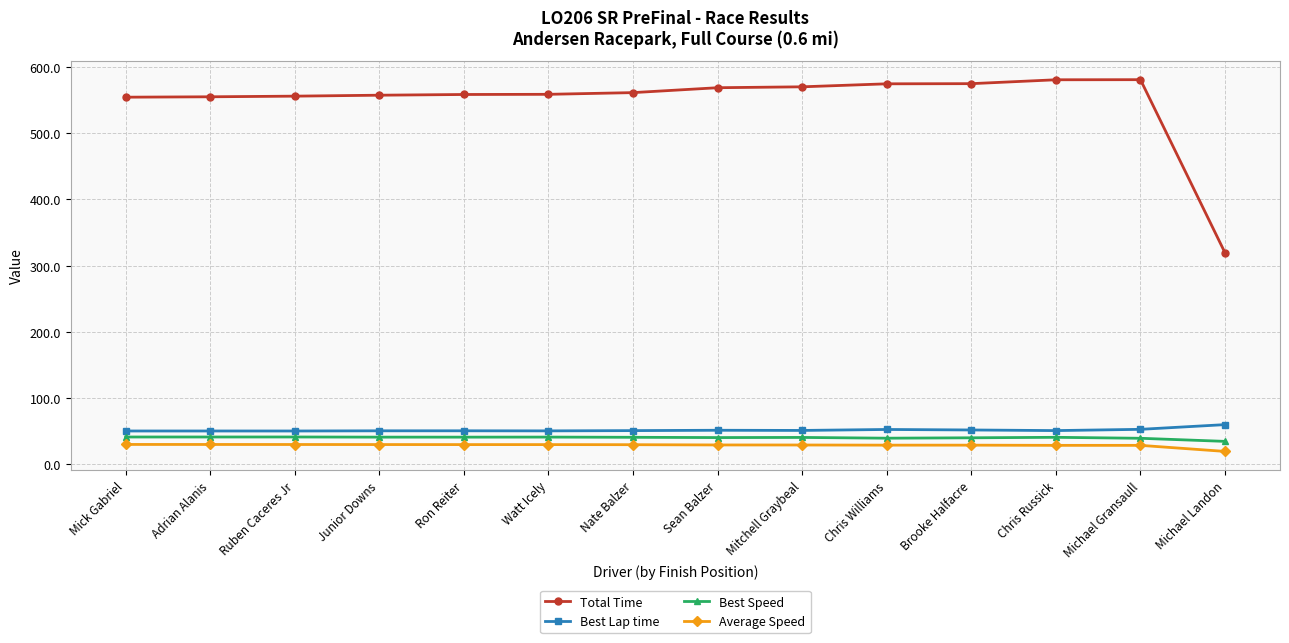

What is the greatest value displayed?

580.8